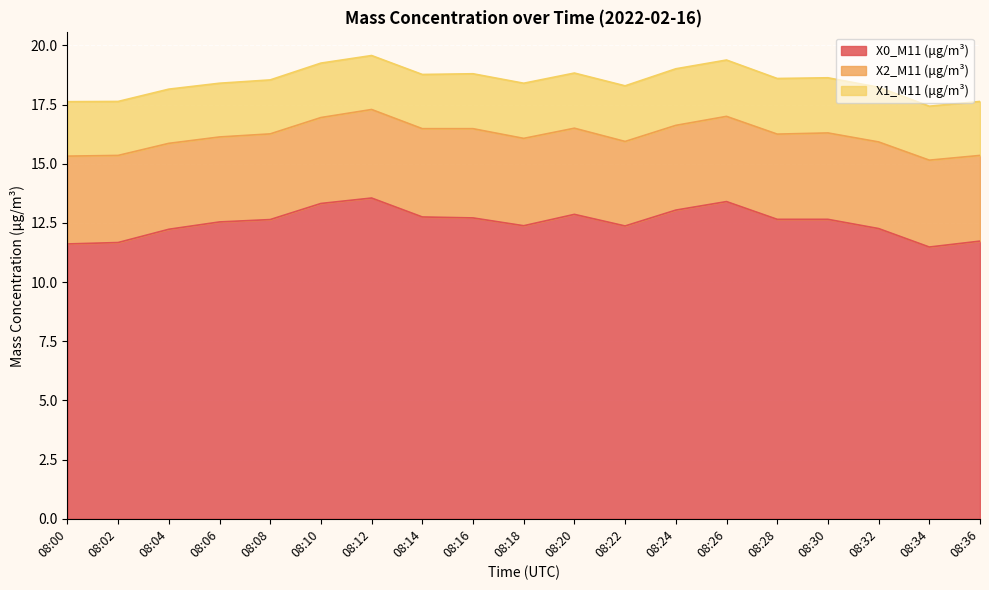

Reading left to right, list all the values displayed in this chart.

X0_M11 (μg/m³): 11.6	11.7	12.2	12.5	12.6	13.3	13.6	12.8	12.7	12.4	12.9	12.4	13.0	13.4	12.7	12.7	12.3	11.5	11.7
X2_M11 (μg/m³): 3.7	3.7	3.6	3.6	3.6	3.6	3.7	3.7	3.8	3.7	3.6	3.6	3.6	3.6	3.6	3.6	3.7	3.7	3.6
X1_M11 (μg/m³): 2.3	2.3	2.3	2.3	2.3	2.3	2.3	2.3	2.3	2.3	2.3	2.4	2.4	2.4	2.4	2.3	2.3	2.3	2.3